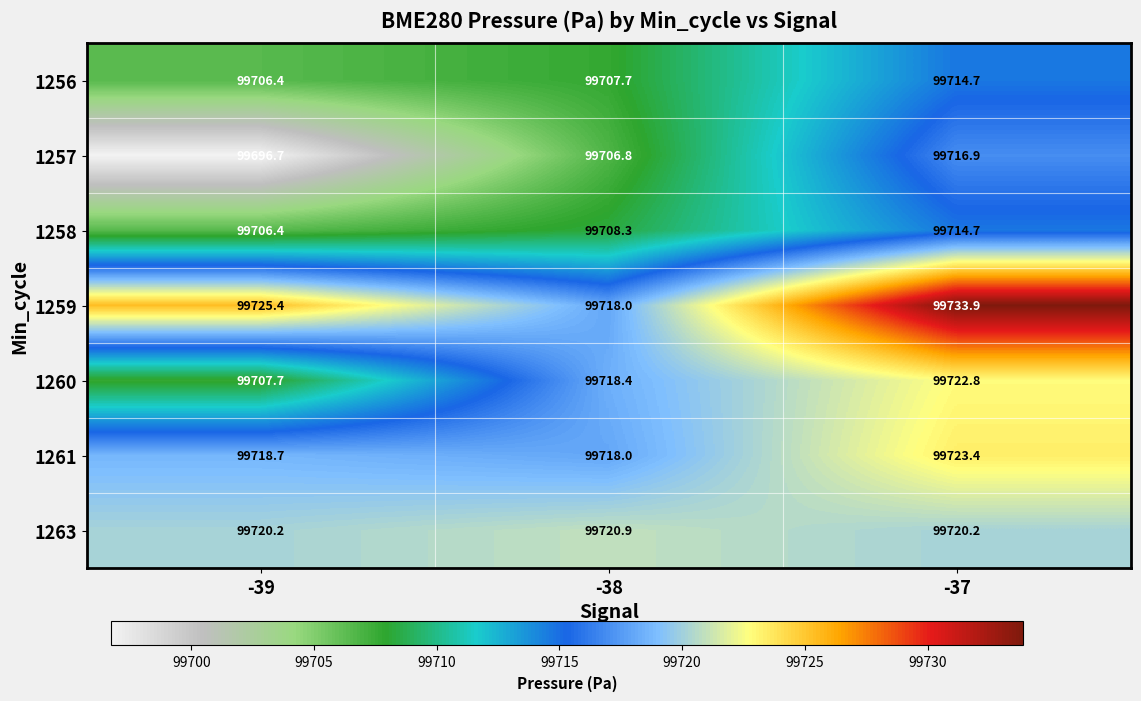

What is the average value of the 1259 series?

99725.8